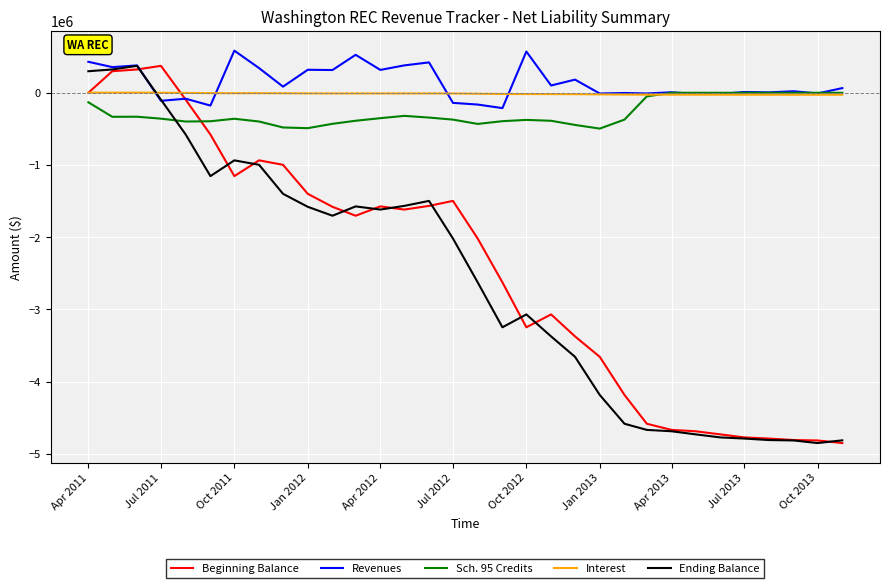

What is the sum of all Interest values?

-452259.4